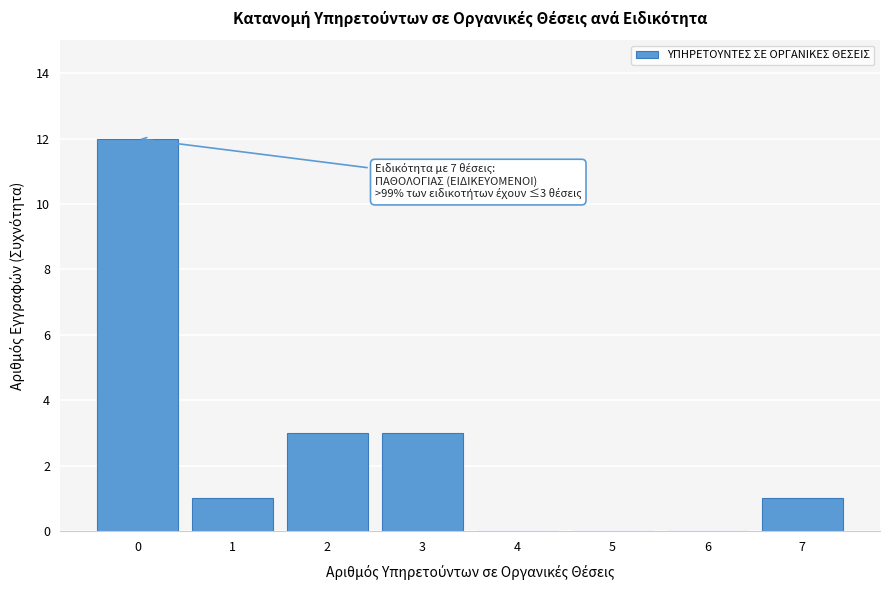

Reading left to right, transcribe all the data shown in this chart.

0=12	1=1	2=3	3=3	4=0	5=0	6=0	7=1